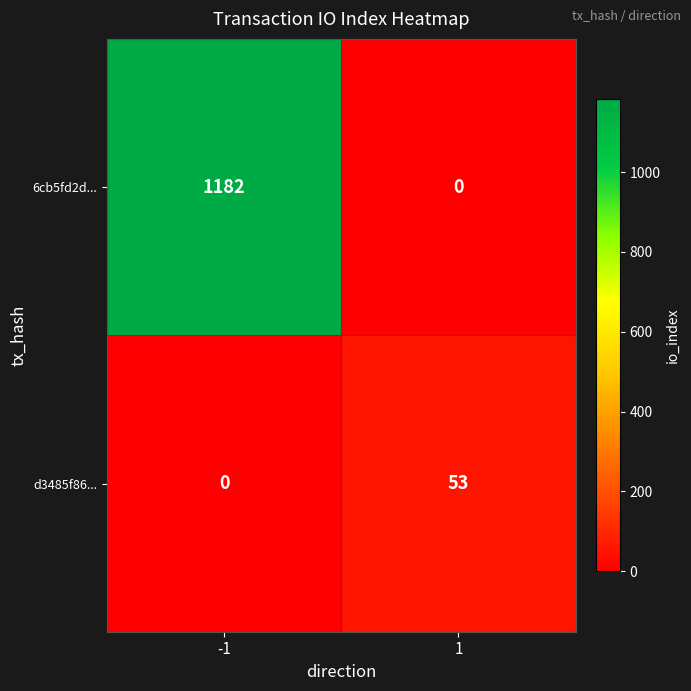

What is the spread (max minus min) of values at -1?

1182